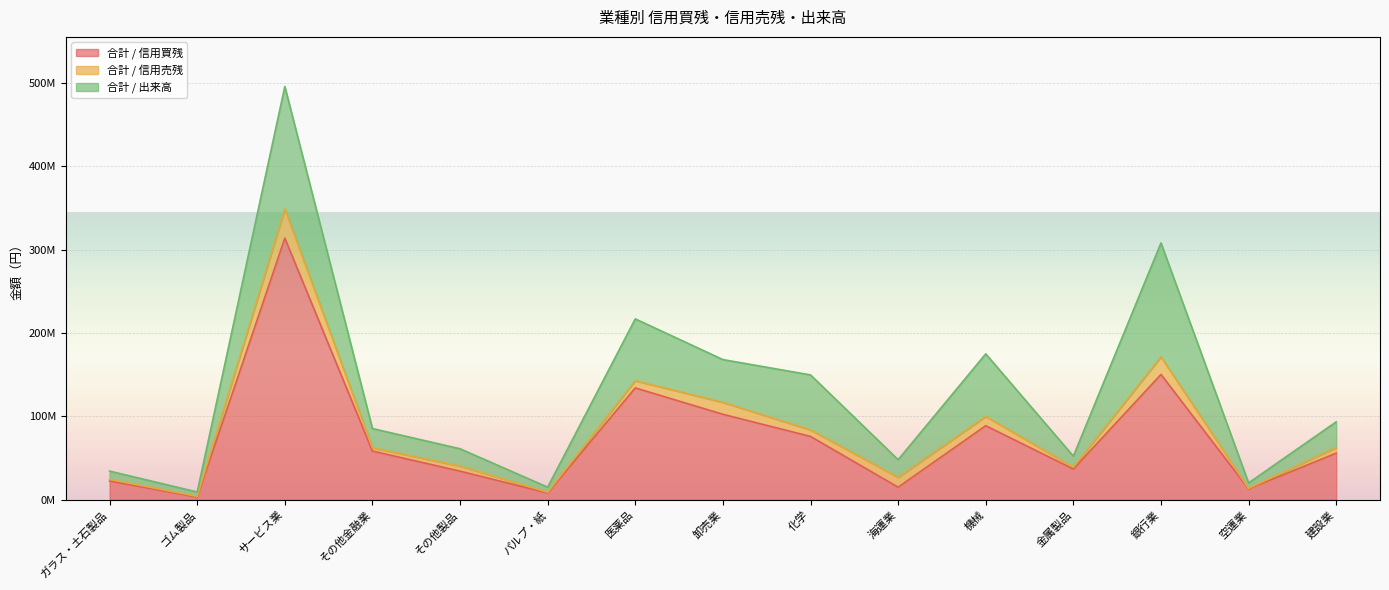

Is it true that 合計 / 出来高 equals 6554800 at 空運業?

True